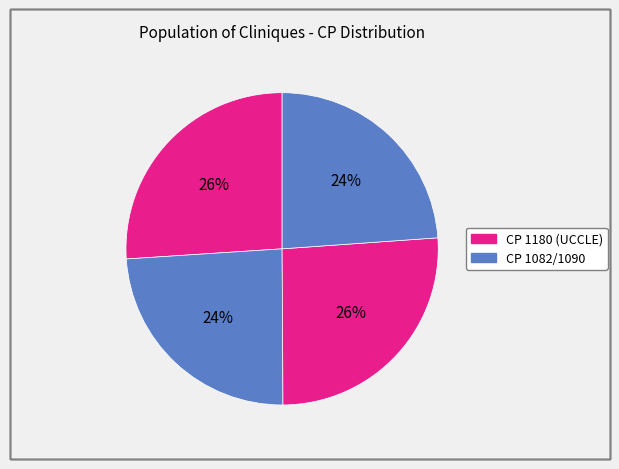

Count the number of slices in the pie.

4